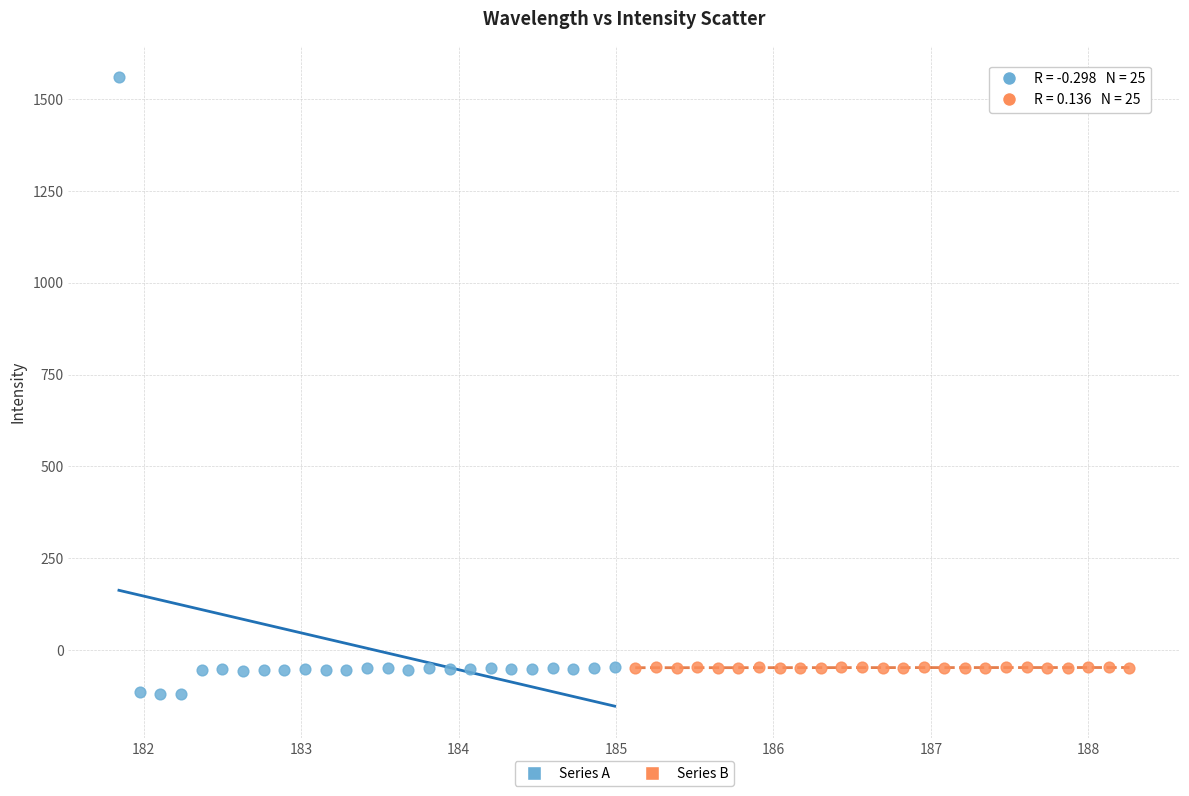

What are all the series names shown in the legend?

Series A, Series B